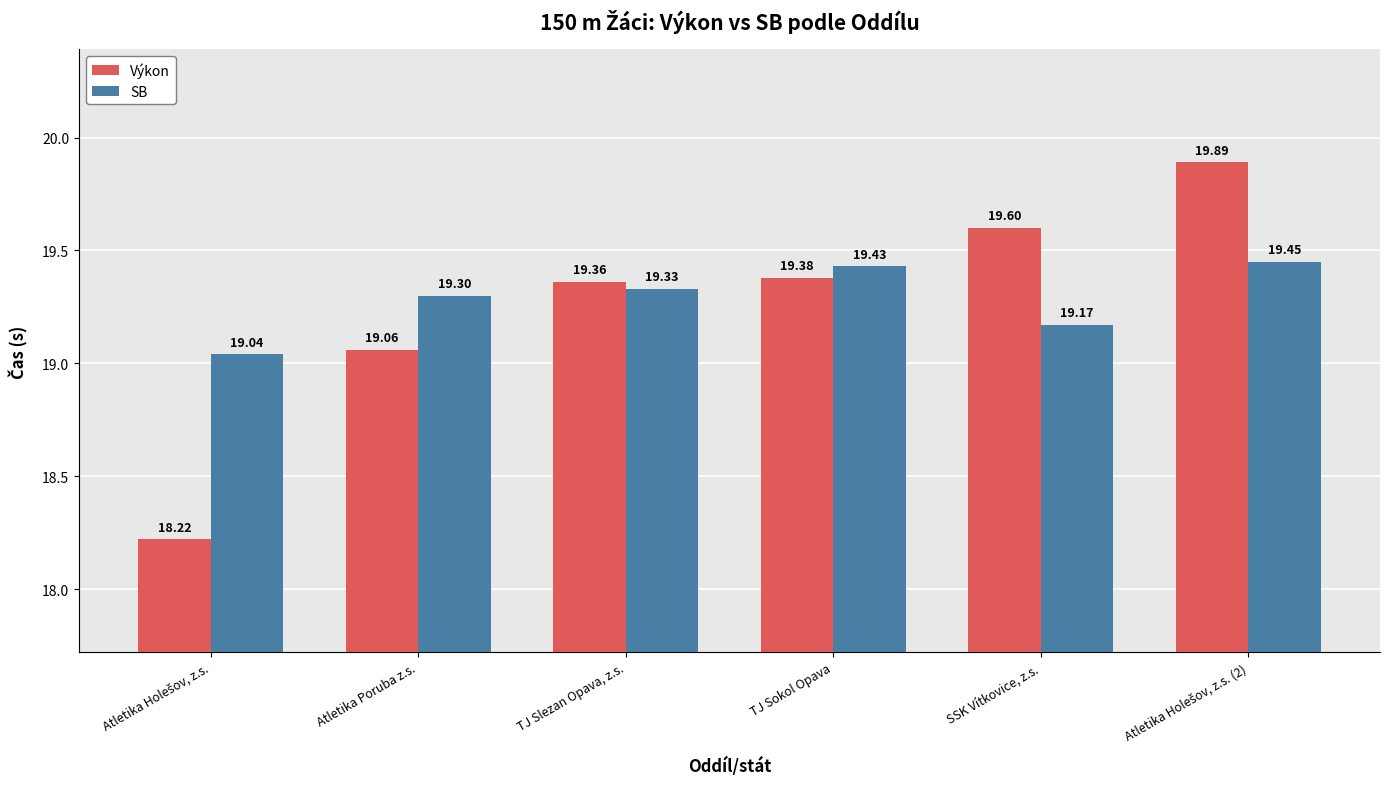

Which series has the largest range (max minus min)?

Výkon